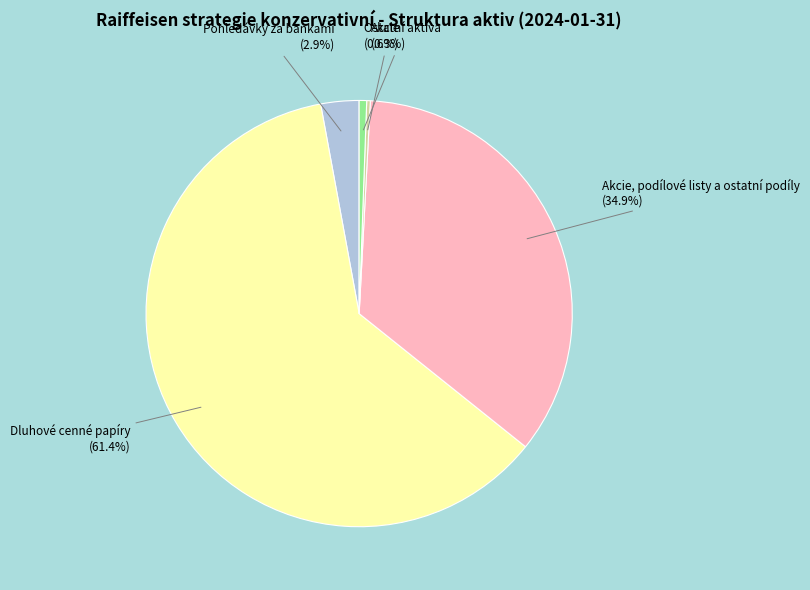

Is it true that Dluhové cenné papíry is 52% of the pie?

False